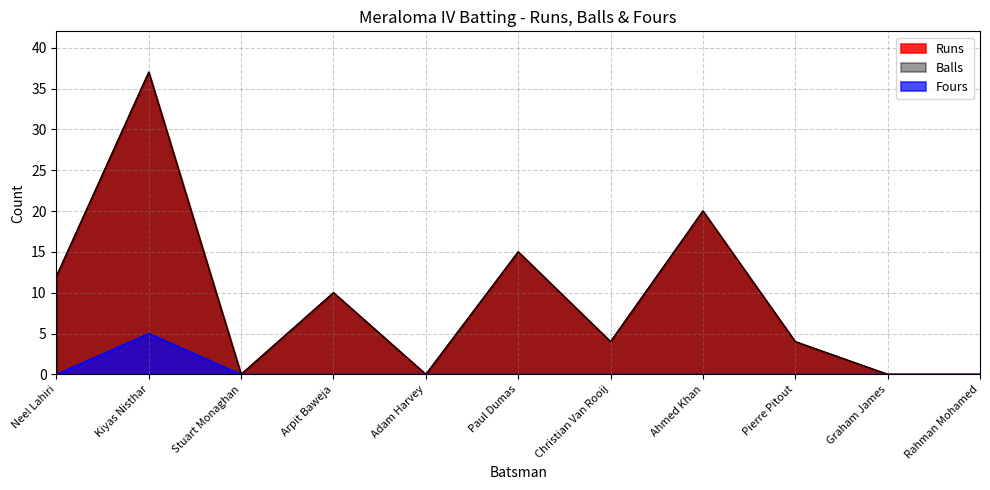

What are all the series names shown in the legend?

Runs, Balls, Fours